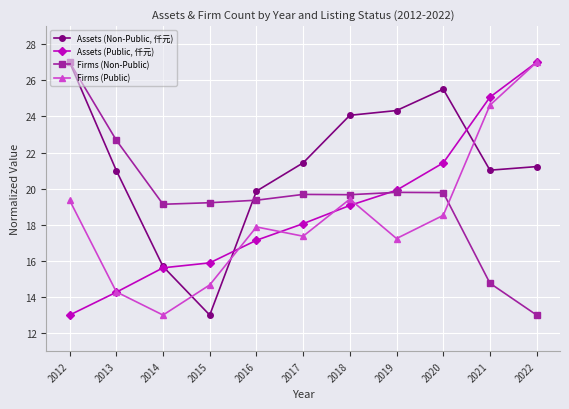

Which series has the largest total across all categories?

Assets (Non-Public, 仟元)